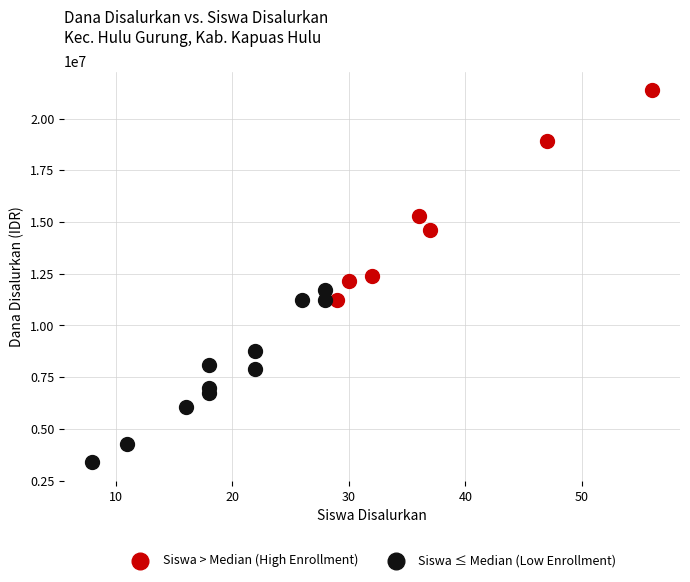

Which series reaches the minimum Y coordinate?

Siswa ≤ Median (Low Enrollment)